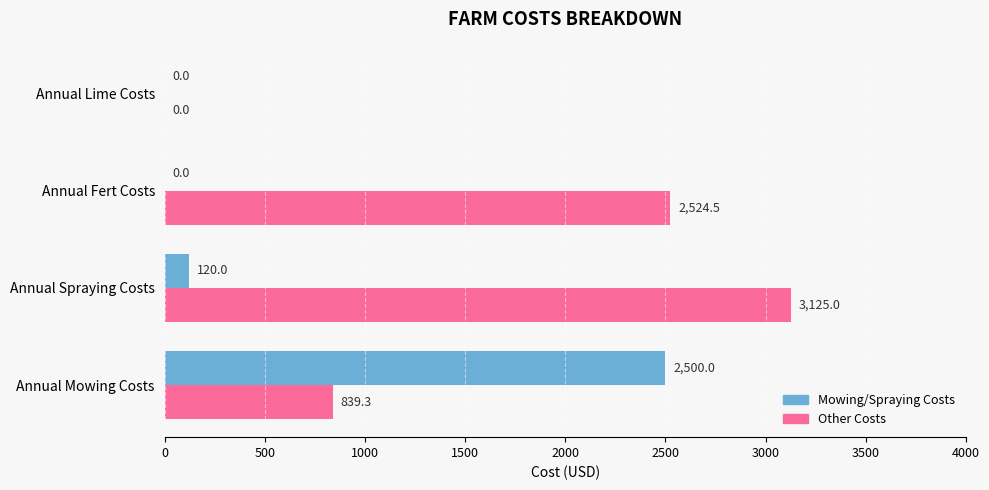

Which series changed the most between Annual Mowing Costs and Annual Fert Costs?

Mowing/Spraying Costs